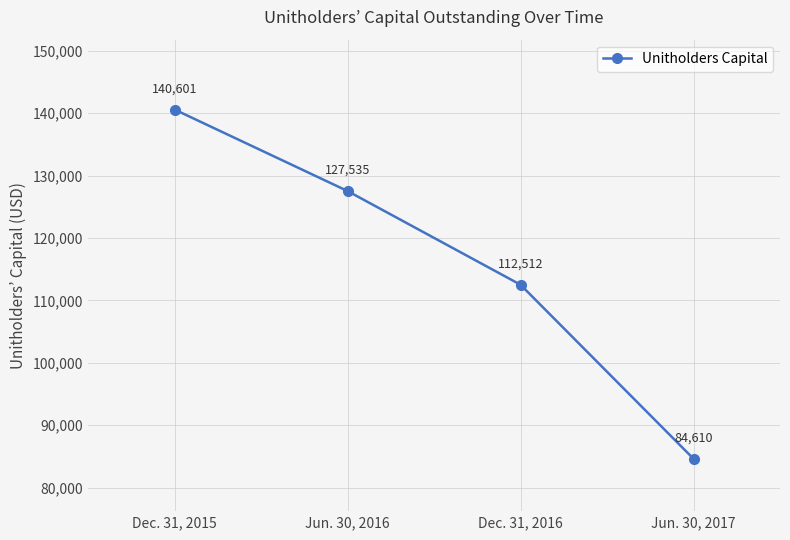

True or false: the data has more than 1 interior local peaks.

False